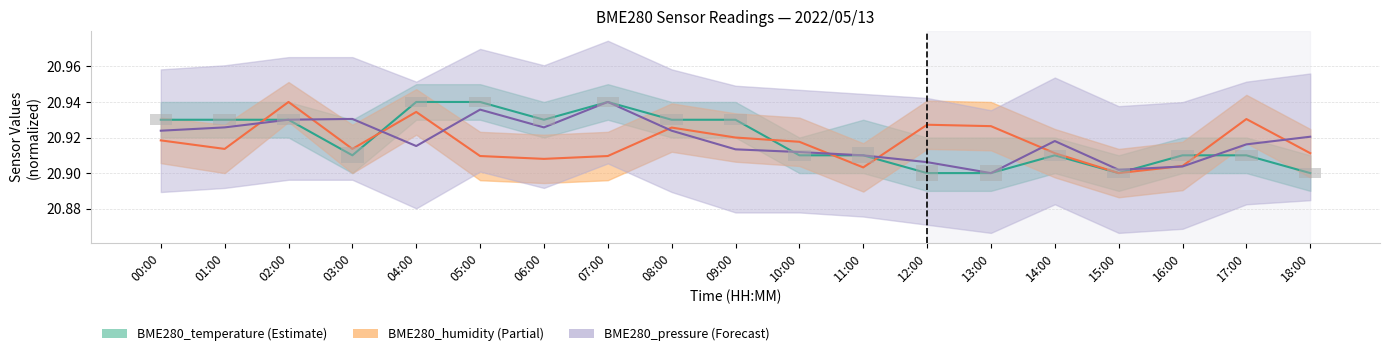

The value of BME280_pressure at 17:00 is 5.5. True or false?

False